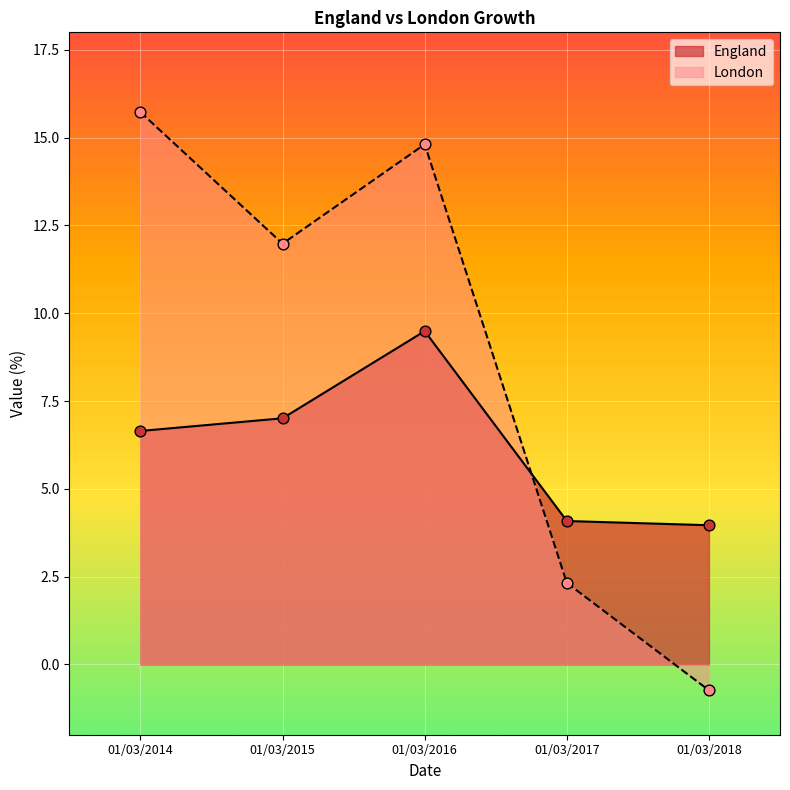

Which series reaches the minimum Y coordinate?

London